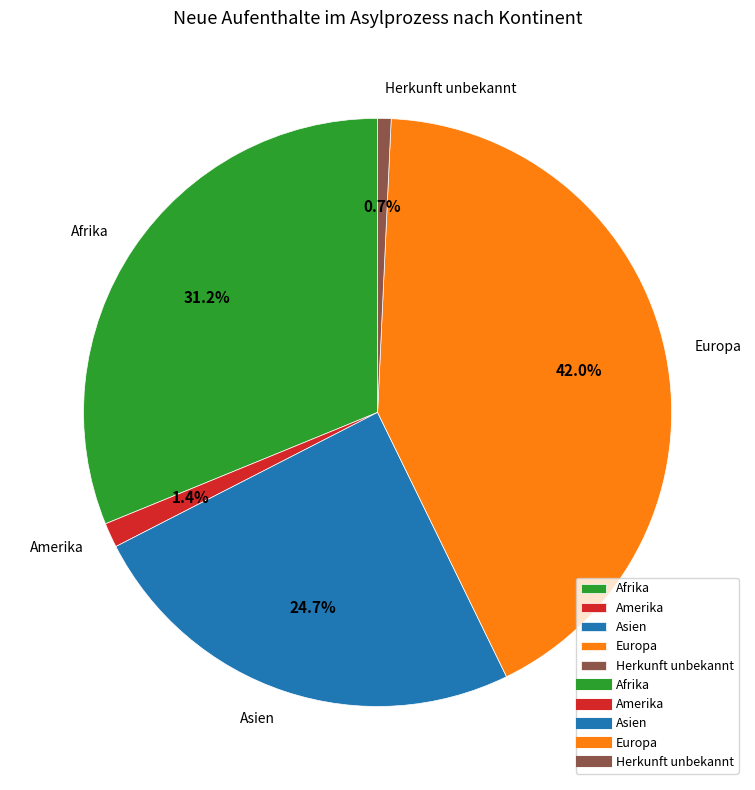

What percentage is the Europa slice, to the nearest percent?

42%